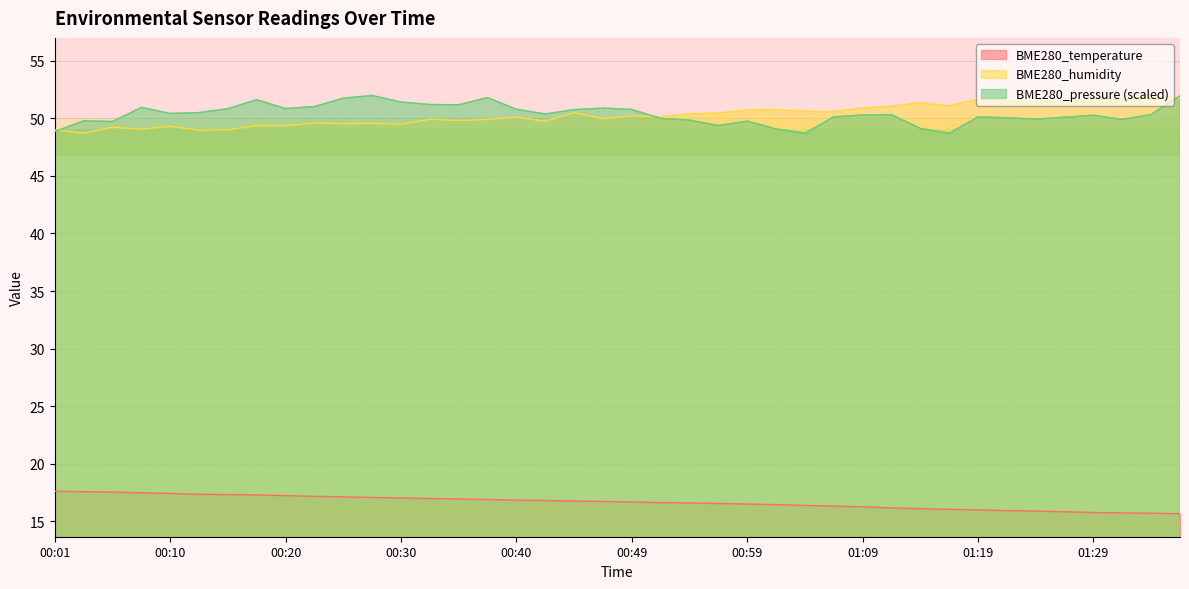

At which category is the sum across all series the highest?

01:36